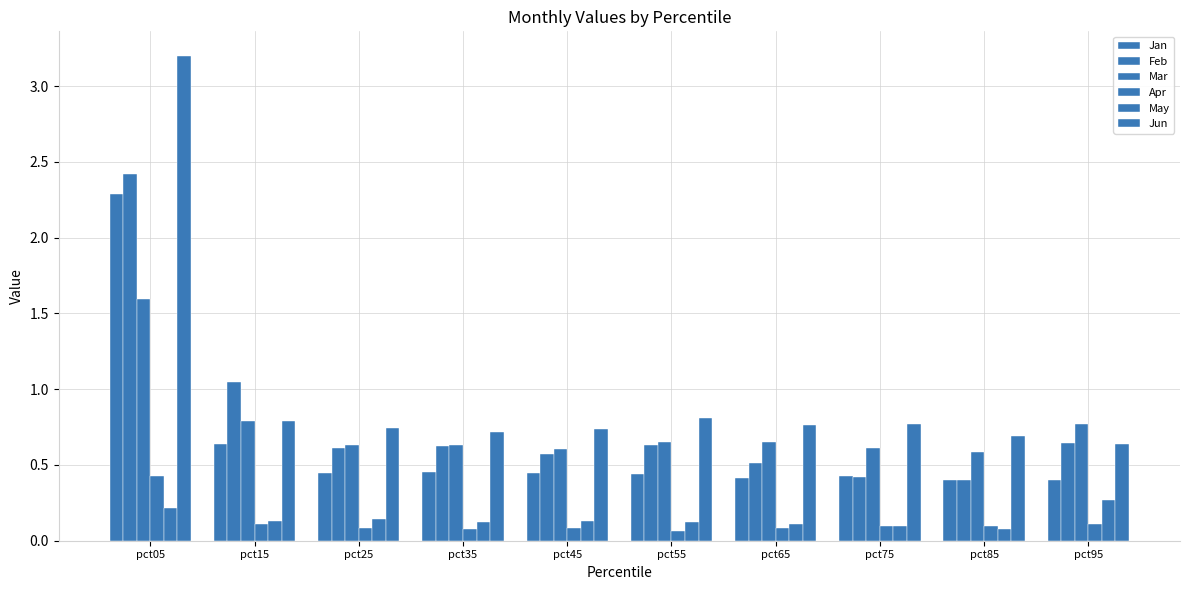

Count the number of categories in the chart.

10